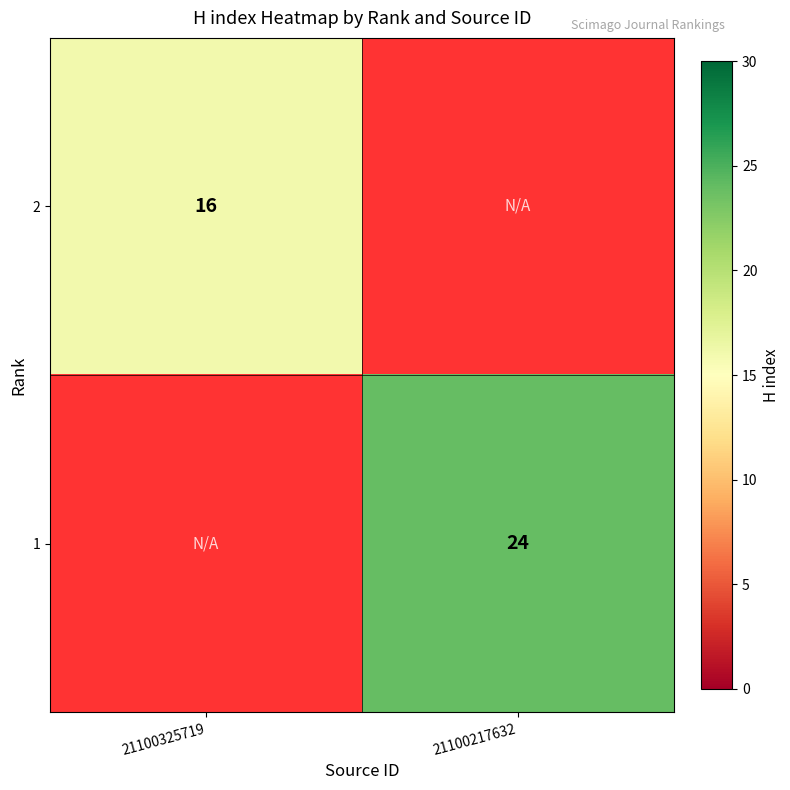

True or false: 1 has a value of 24 at 21100217632.

True